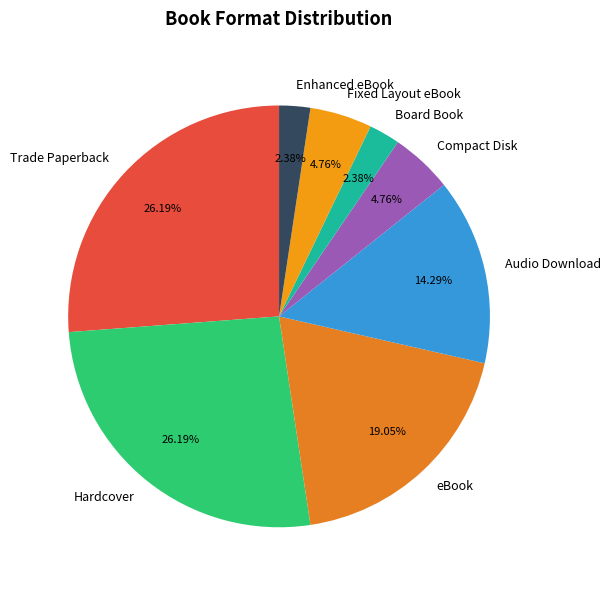

To the nearest percent, what percentage of the pie is Board Book?

2%